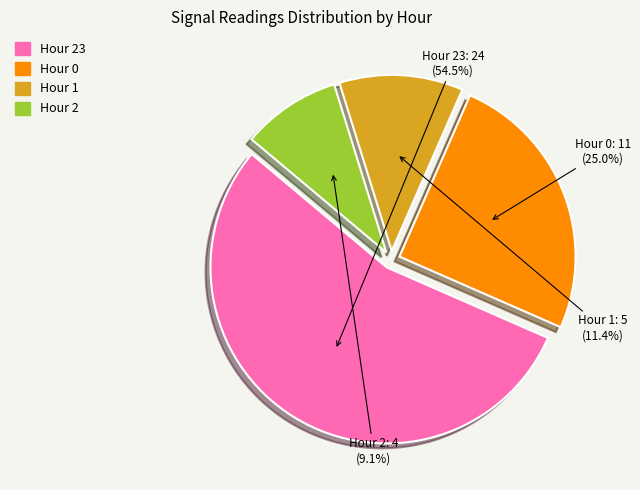

Does Hour 23 represent more than half of the total?

Yes